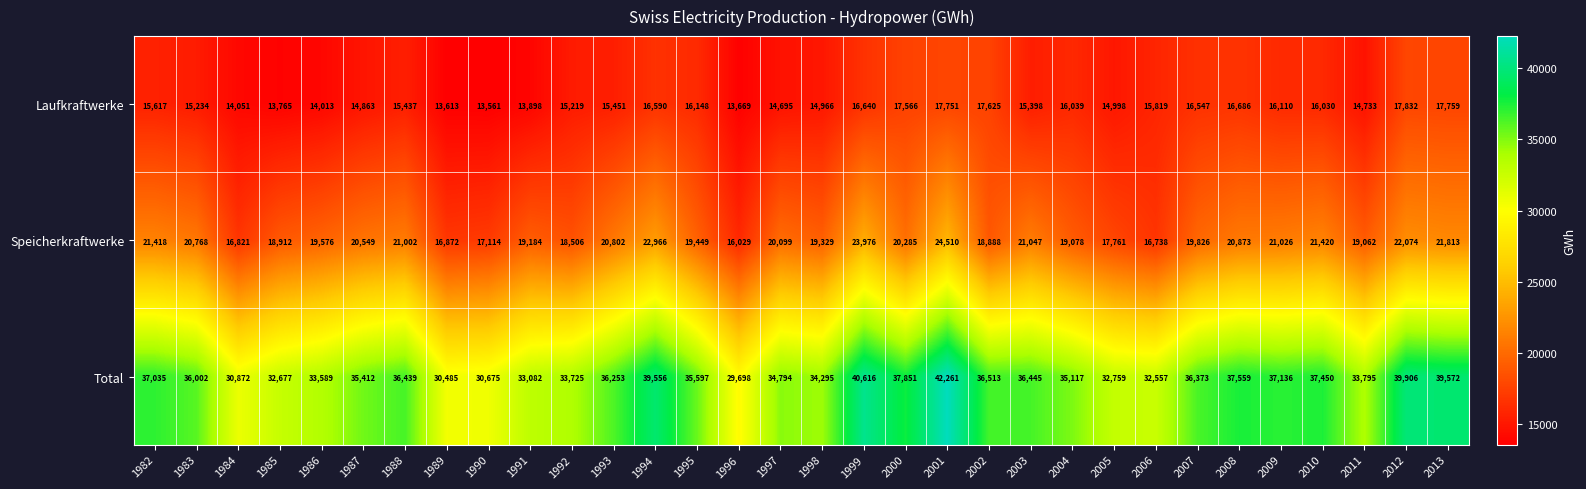

At which label is Speicherkraftwerke closest to 20269?

2000